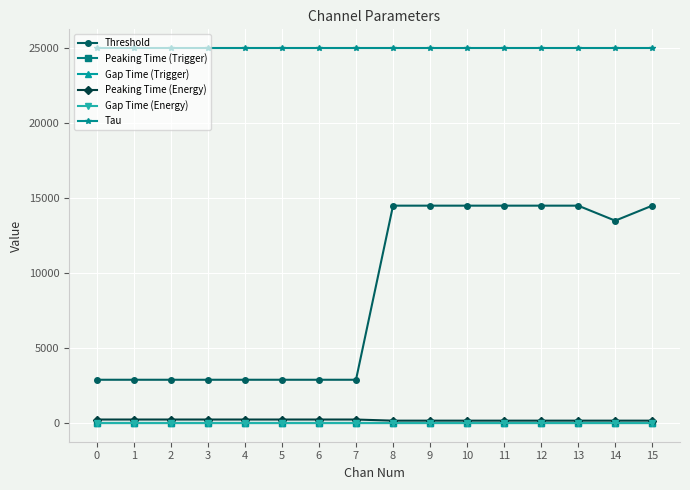

Which series has the widest spread of values?

Threshold